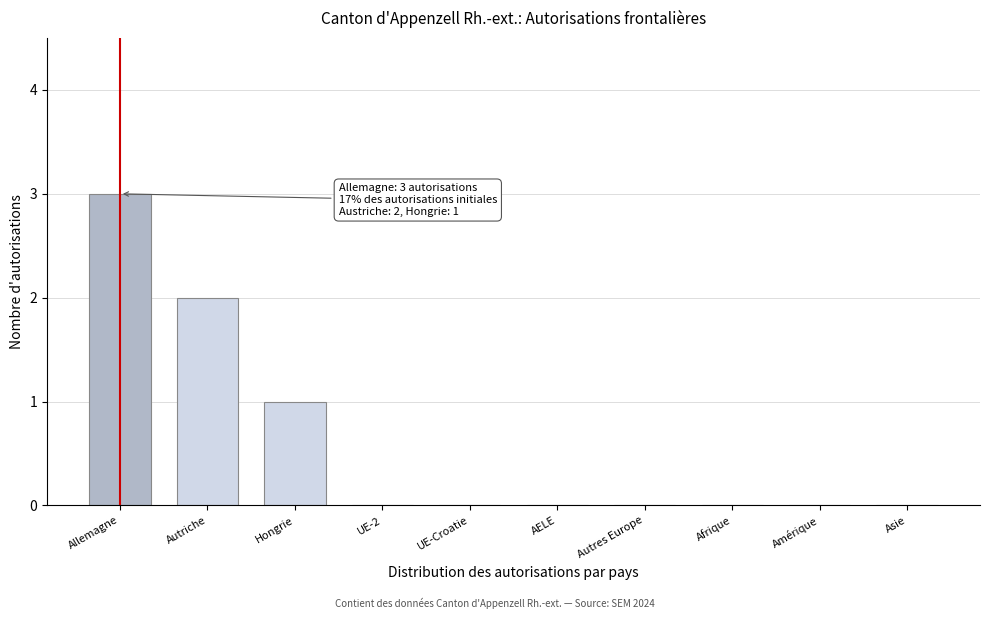

Reading left to right, transcribe all the data shown in this chart.

Allemagne=3	Autriche=2	Hongrie=1	UE-2=0	UE-Croatie=0	AELE=0	Autres Europe=0	Afrique=0	Amérique=0	Asie=0